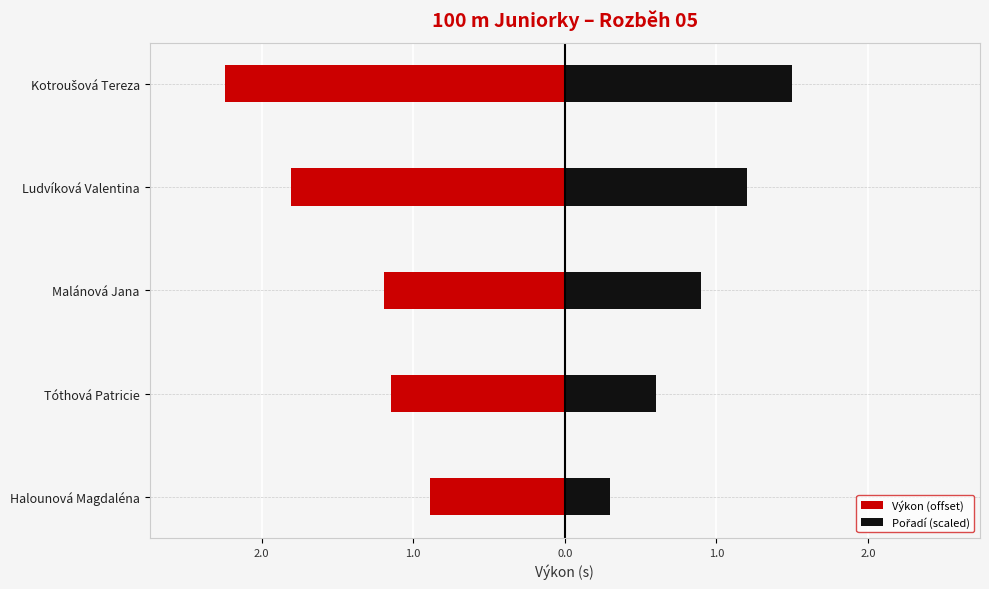

Rank the series by their average value, from lowest to highest.

Výkon (offset), Pořadí (scaled)